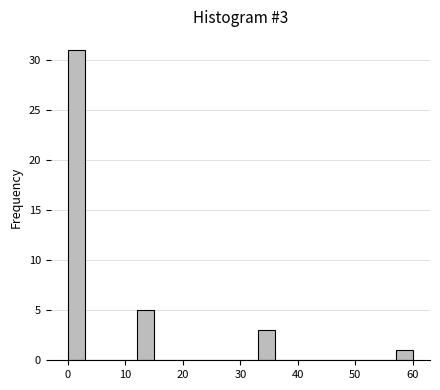

Read against the x-axis, roughly where is the centre of the tallest bar?

2